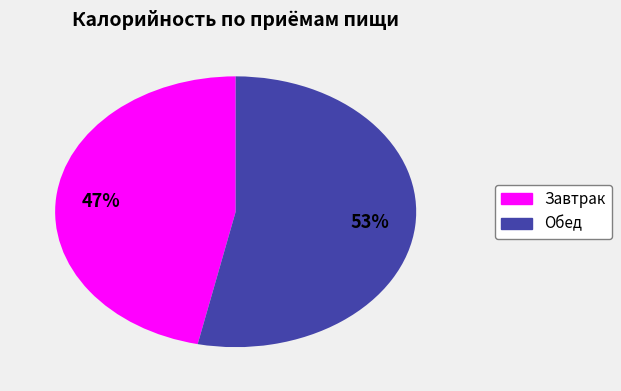

Rank the categories by value from lowest to highest.

Завтрак, Обед